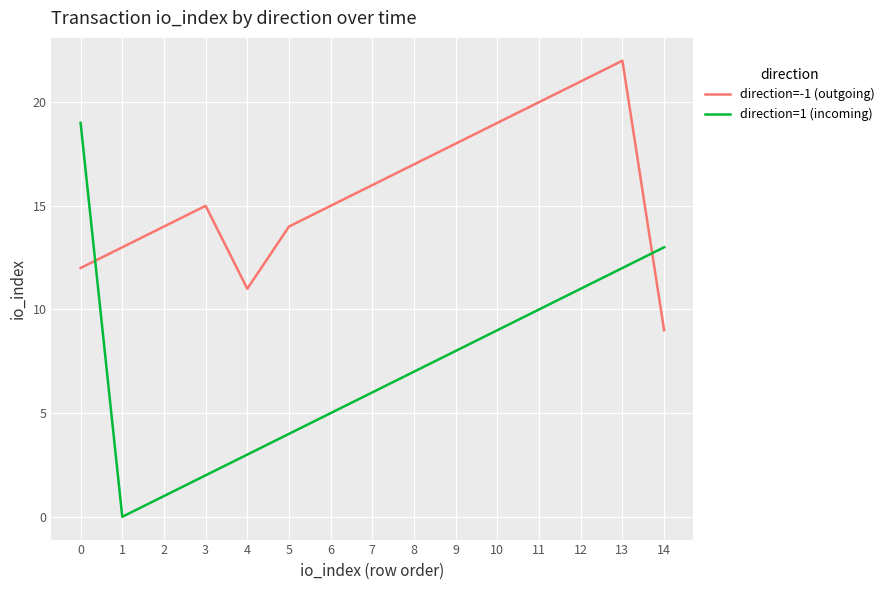

What is the sum of all direction=1 (incoming) values?

110